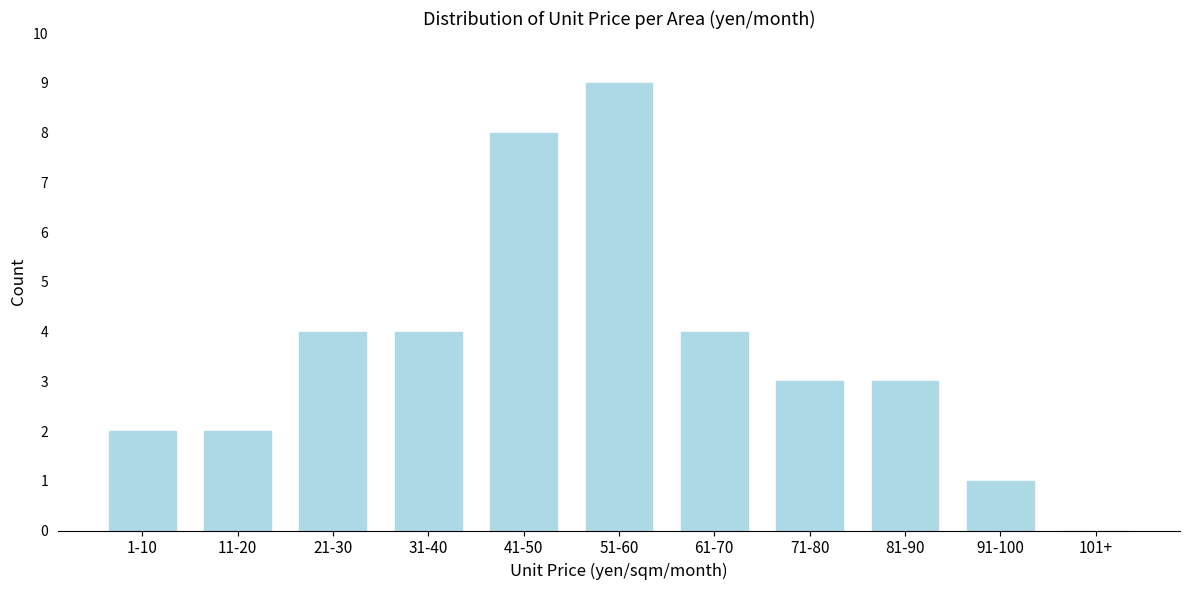

Reading left to right, transcribe all the data shown in this chart.

1-10=2	11-20=2	21-30=4	31-40=4	41-50=8	51-60=9	61-70=4	71-80=3	81-90=3	91-100=1	101+=0